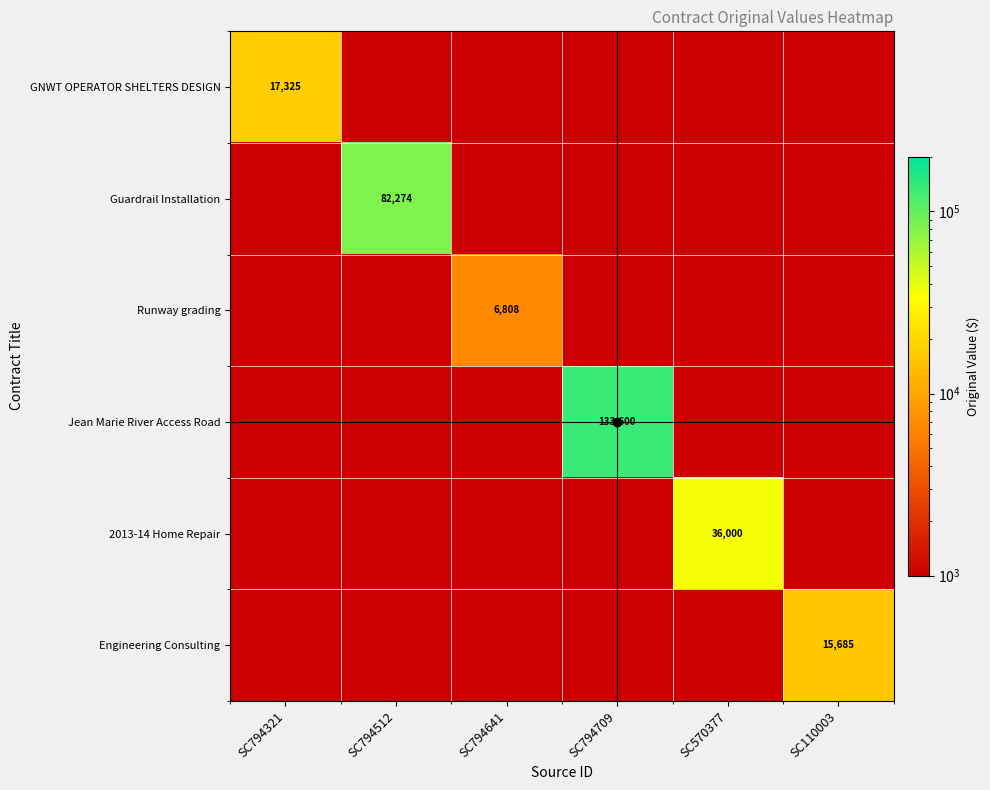

Is the value of Runway grading at SC794709 greater than the value of Guardrail Installation at SC570377?

No